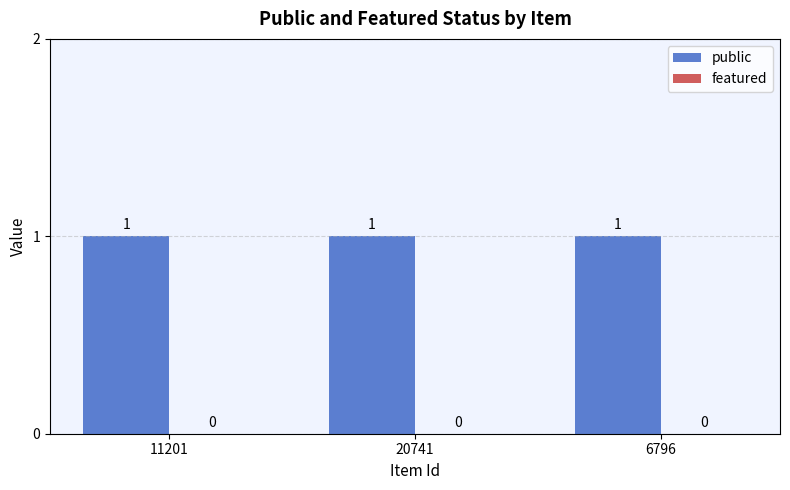

How many categories are shown in the chart?

3